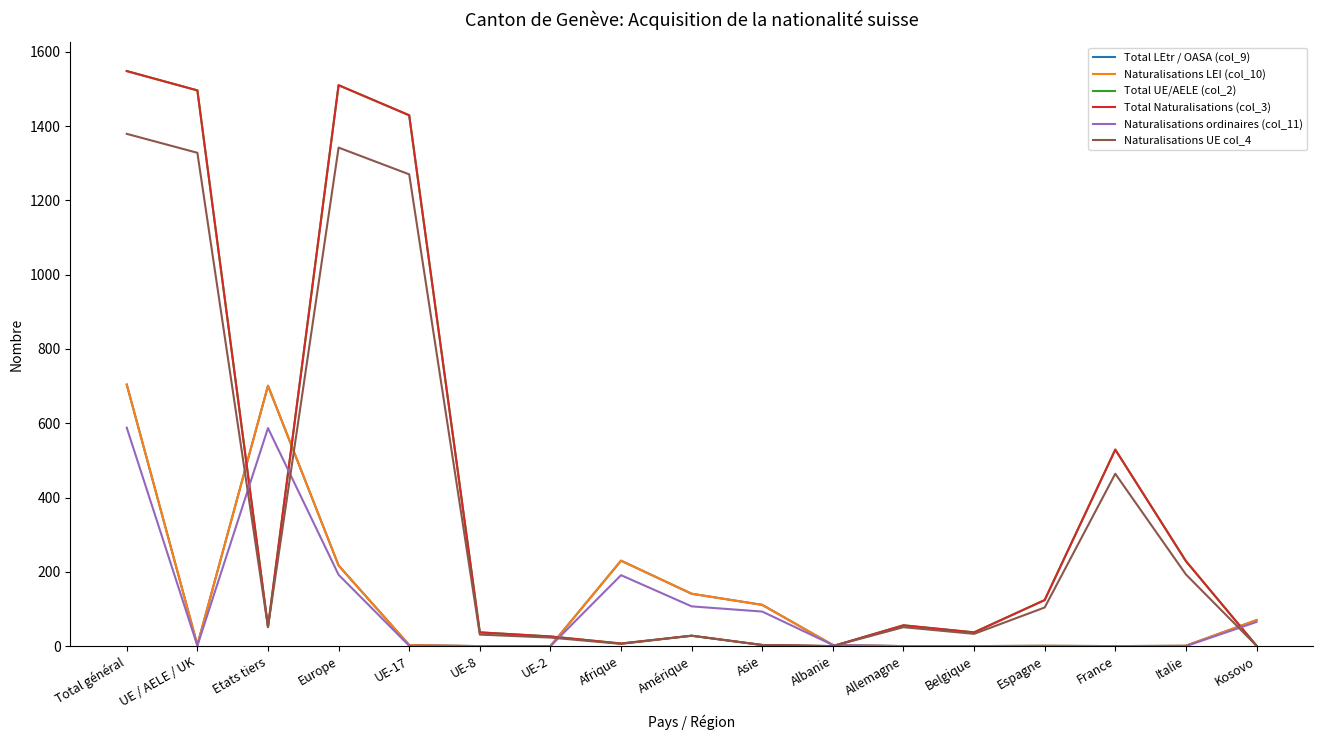

At which label is Naturalisations LEI (col_10) closest to 352?

Afrique